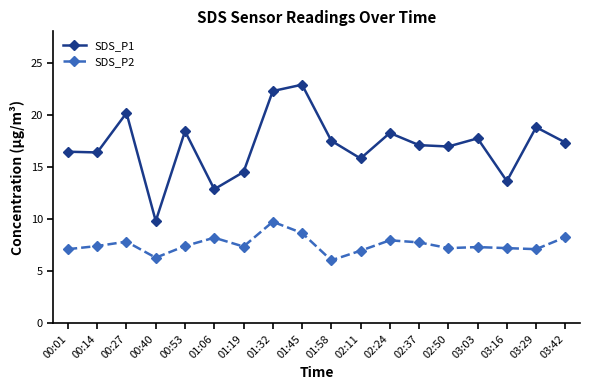

At which category does SDS_P1 reach its first local peak?

00:27